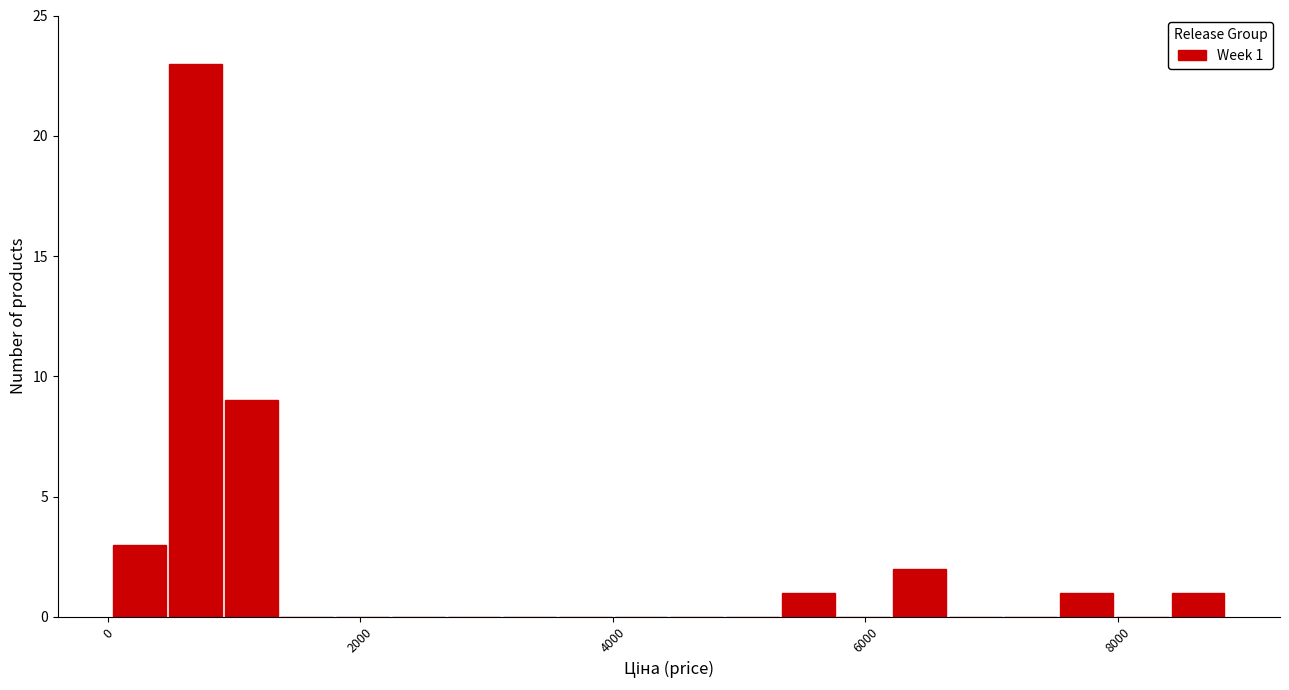

Read against the x-axis, roughly where is the centre of the tallest bar?

600